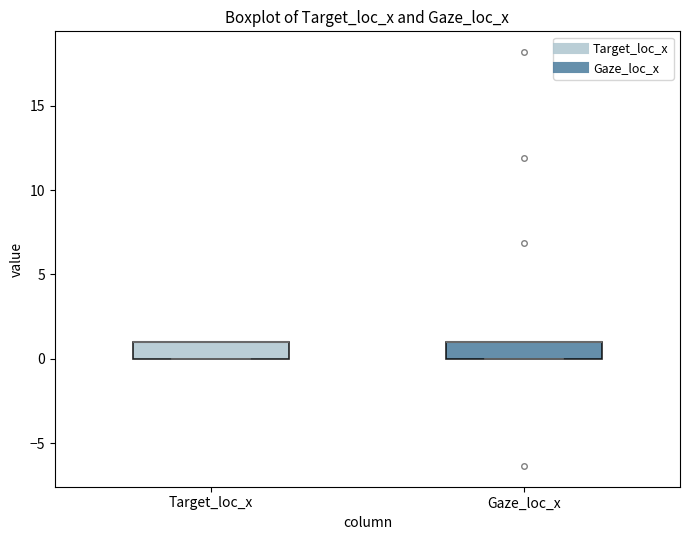

Reading left to right, transcribe this box plot: for each box, give where its median line is, the range the box spans, and where its two whiskers end, as read against the y-axis. The values are not printed on the chart, so give them approximately, as read against the axis.

Target_loc_x: median 1 (drawn on the box's upper edge), box 0 to 1, whiskers 0 to 1
Gaze_loc_x: median 1 (drawn on the box's upper edge), box 0 to 1, whiskers 0 to 1